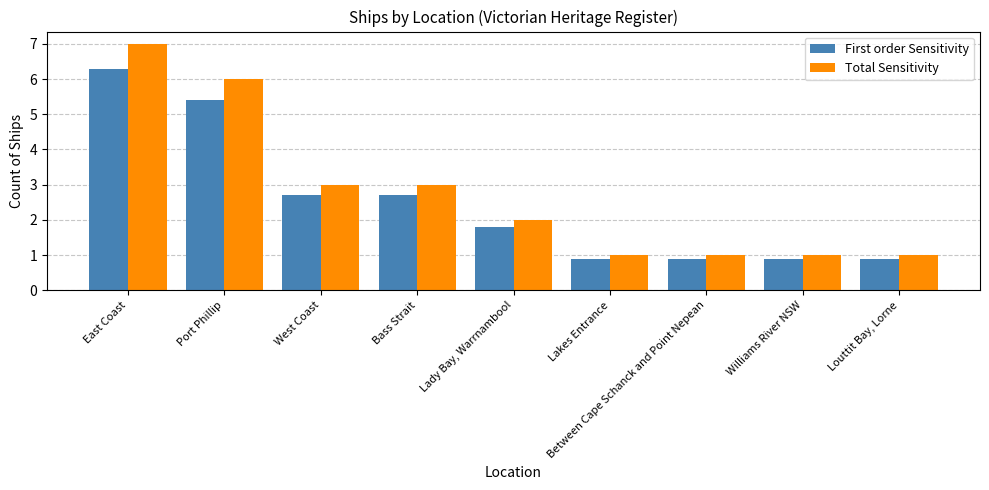

What position from the right is Between Cape Schanck and Point Nepean?

3